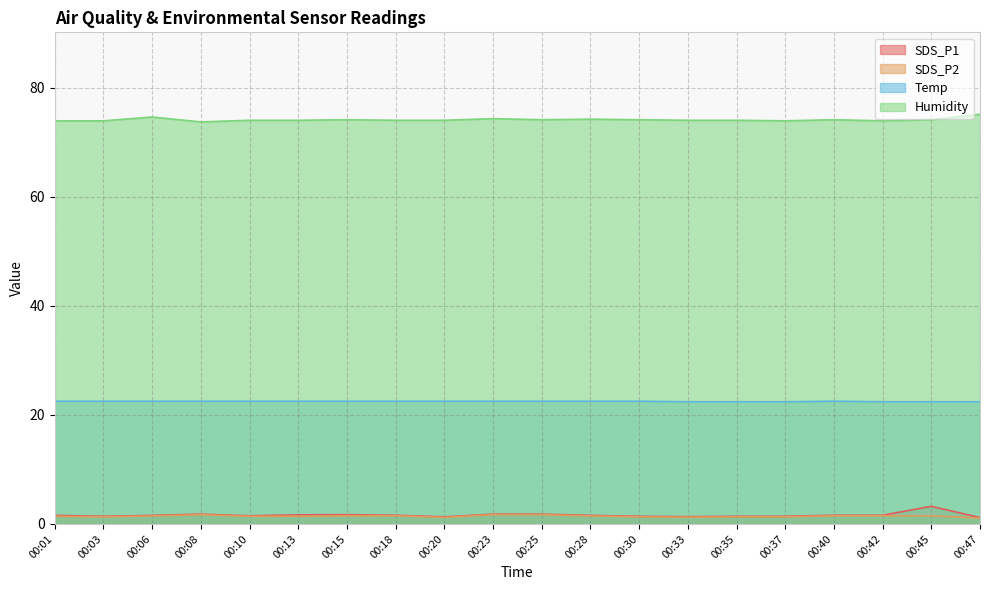

What is the sum of all Humidity values?

1482.0